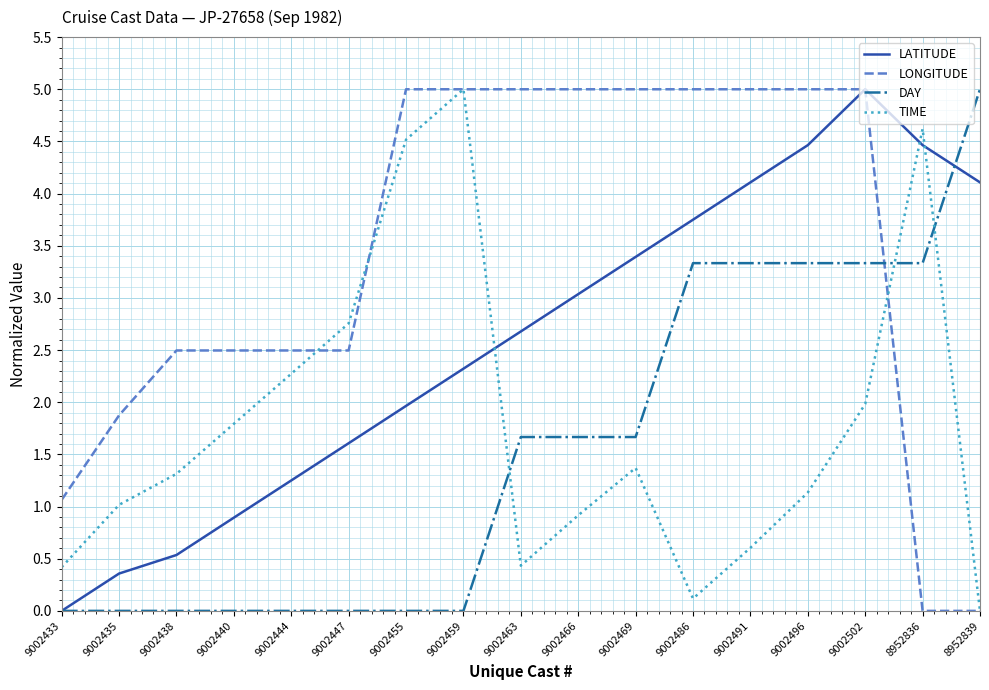

What position from the right is 9002459?

10